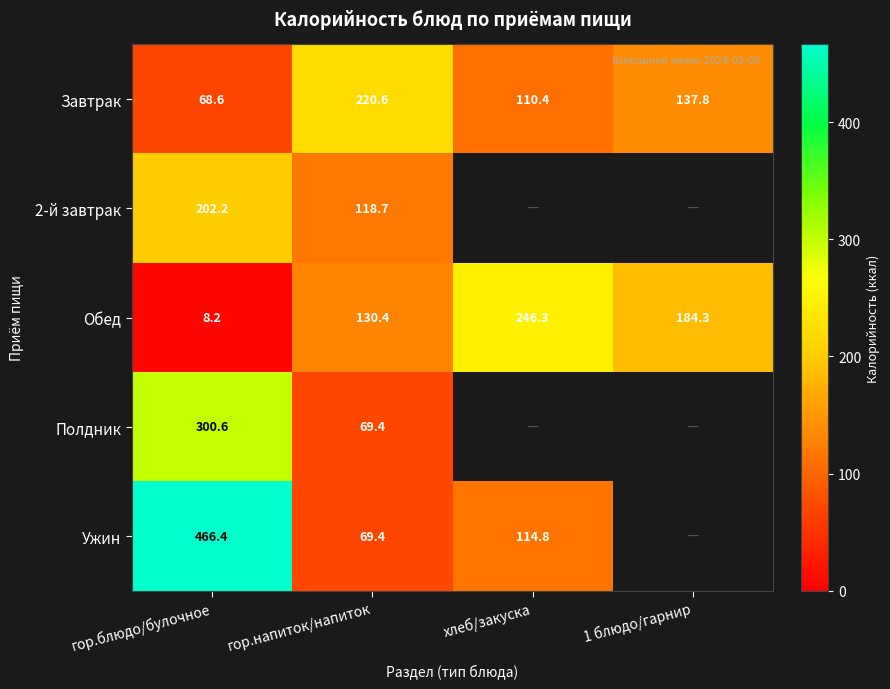

What is the sum of the Обед values at хлеб/закуска and 1 блюдо/гарнир?

430.6